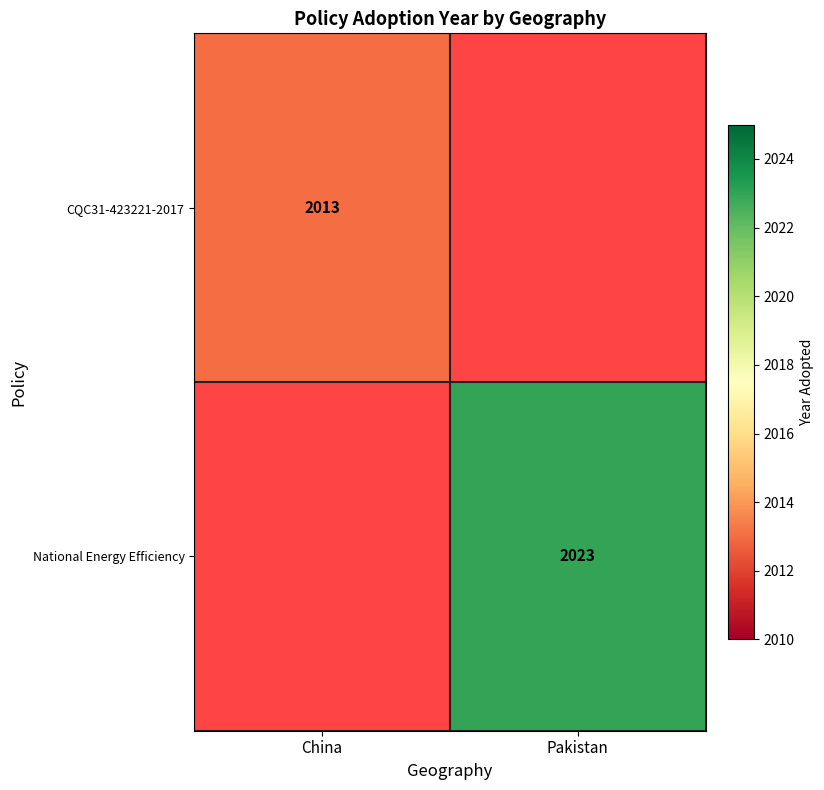

Count the number of categories in the chart.

2